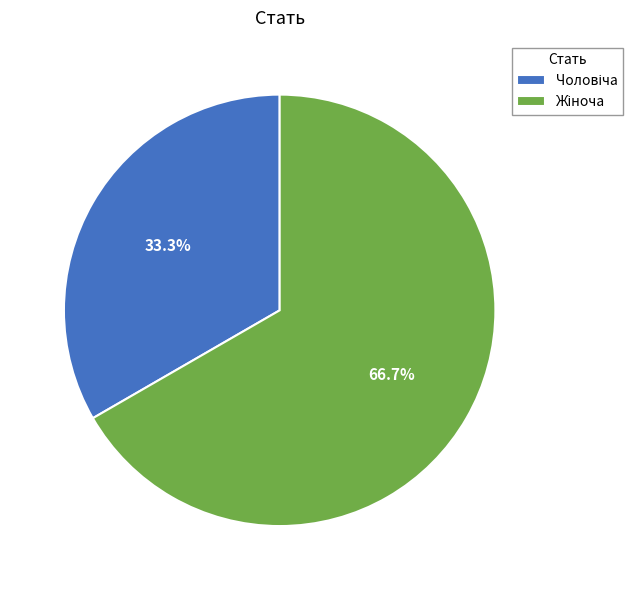

Is there any slice that represents more than half of the pie?

Yes